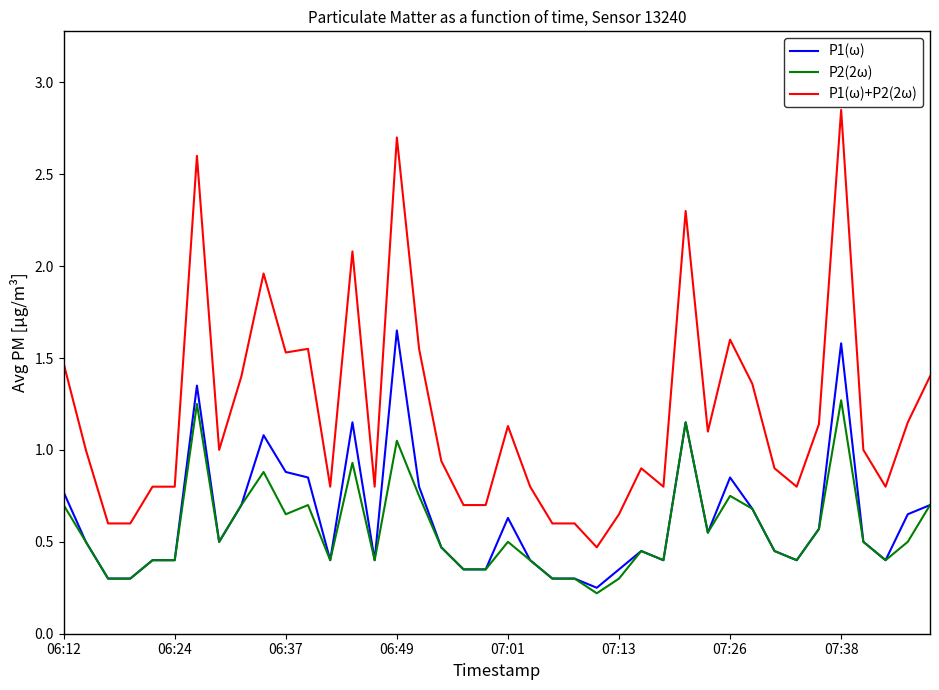

List the series in order of their peak value, highest first.

P1(ω)+P2(2ω), P1(ω), P2(2ω)